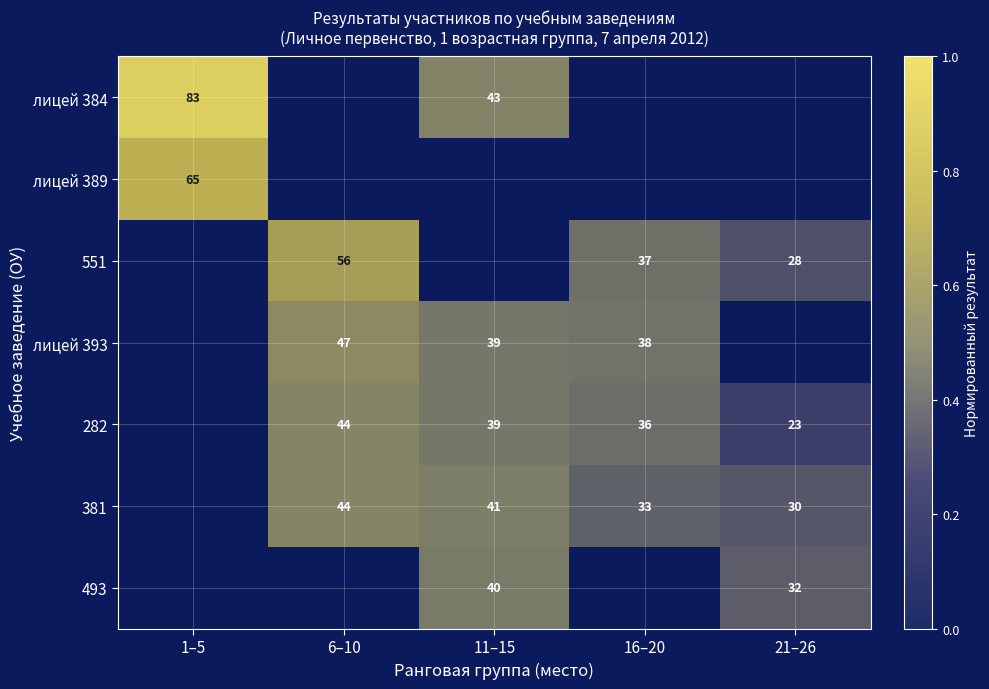

What is the maximum value shown in the chart?

1.0